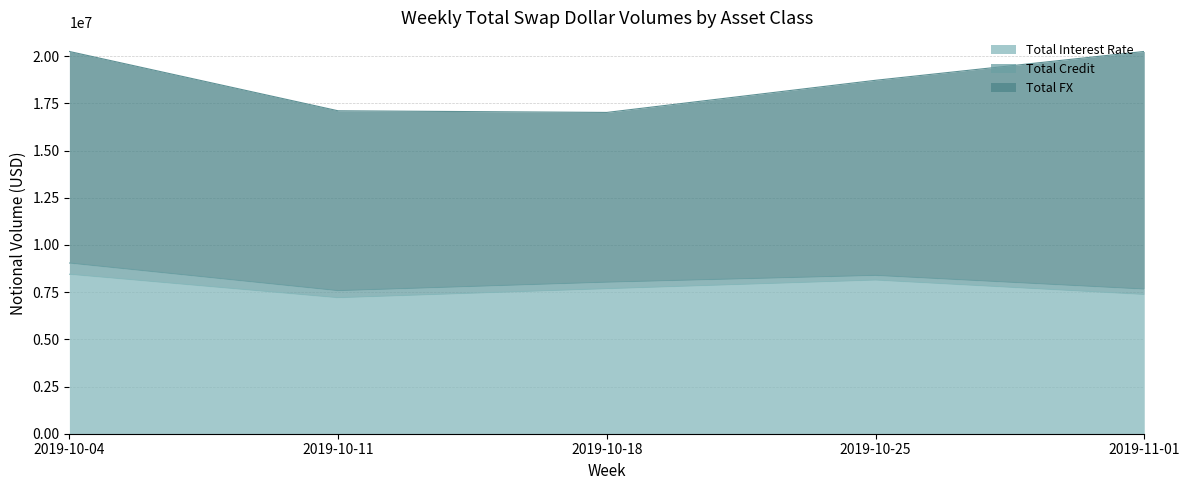

Which has a higher value, 2019-11-01 or 2019-10-25?

2019-10-25